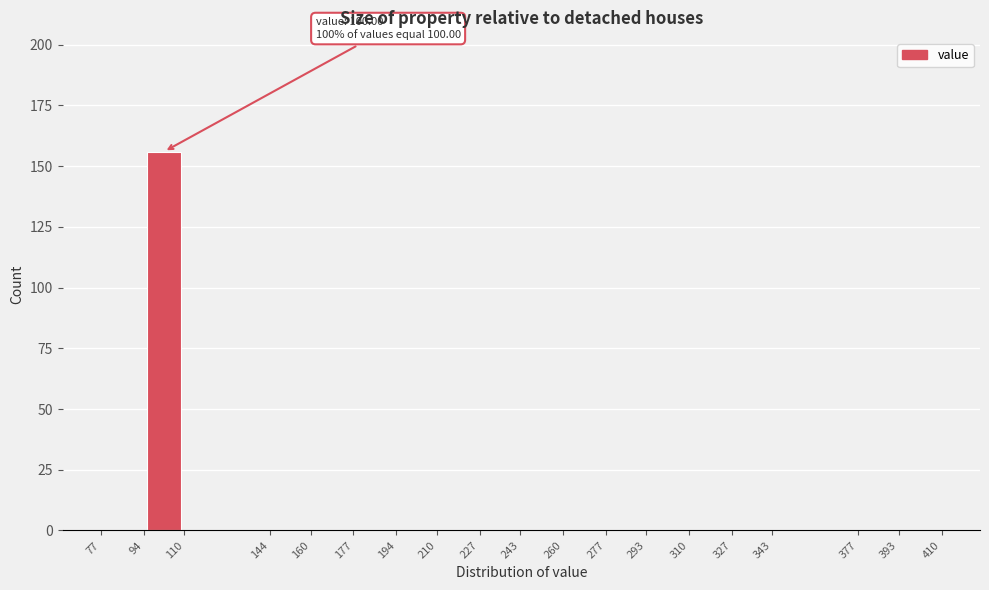

Over which range of the x-axis is the bar tallest?

94 to 110